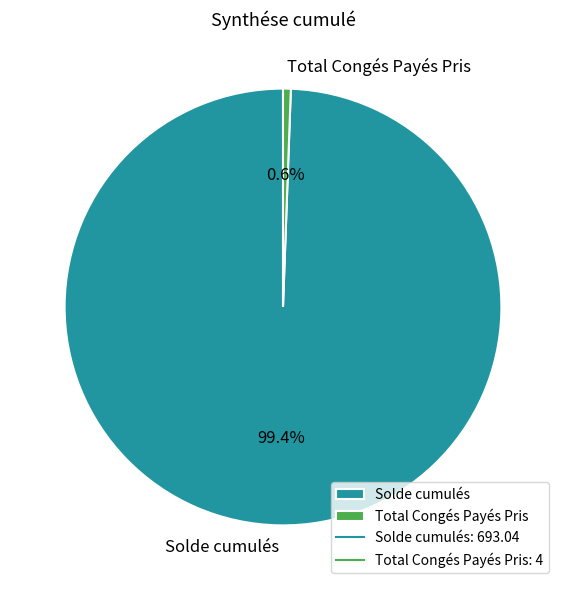

To the nearest percent, what portion does Total Congés Payés Pris represent?

1%